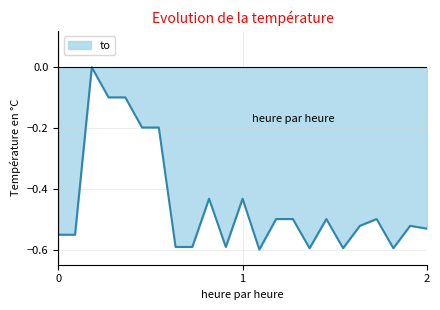

What is the difference between the maximum and minimum values?

0.6